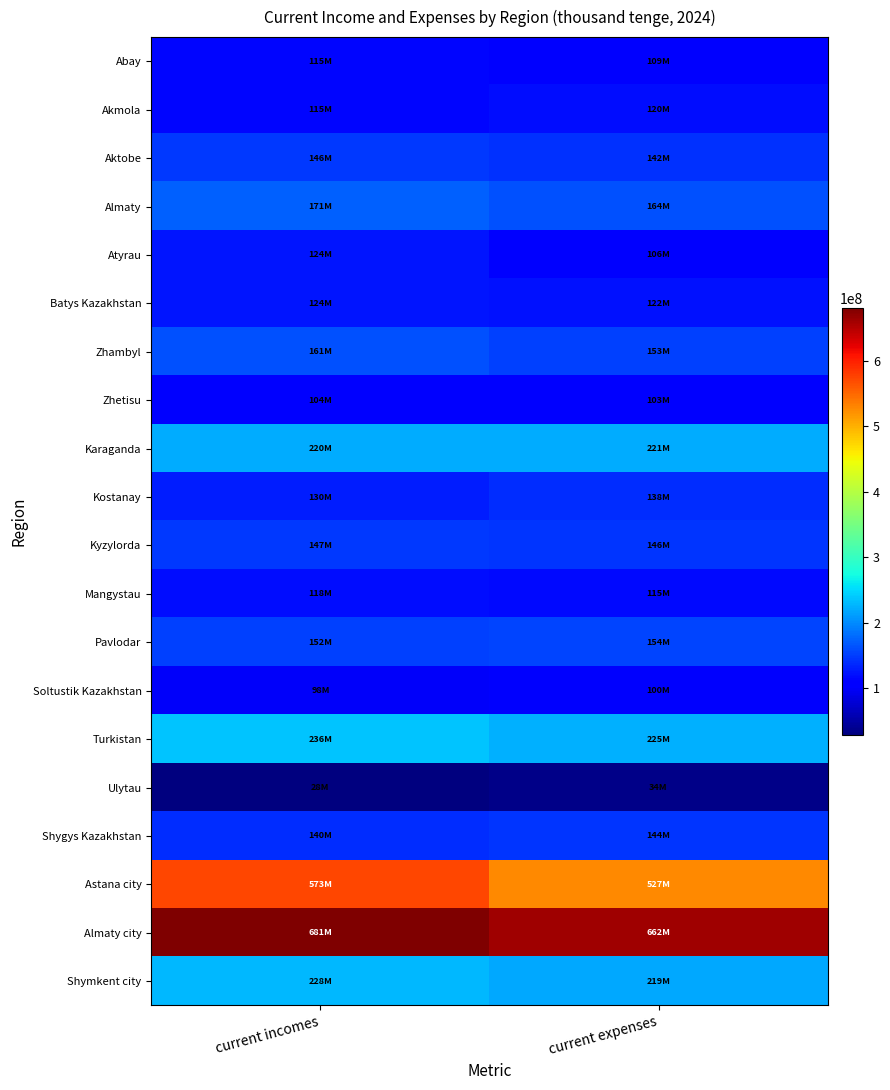

Which category has the lowest value across all series?

current incomes